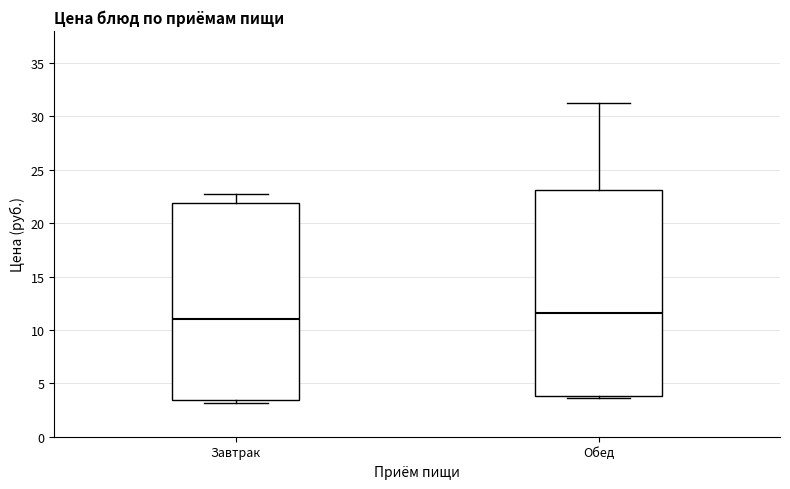

Reading left to right, read every box against the y-axis: the position of its median line, the range the box covers, and the ends of its whiskers. The values are not printed on the chart, so give them approximately, as read against the axis.

Завтрак: median 11.0, box 3.5 to 22.0, whiskers 3.0 to 22.5
Обед: median 11.5, box 4.0 to 23.0, whiskers 3.5 to 31.5